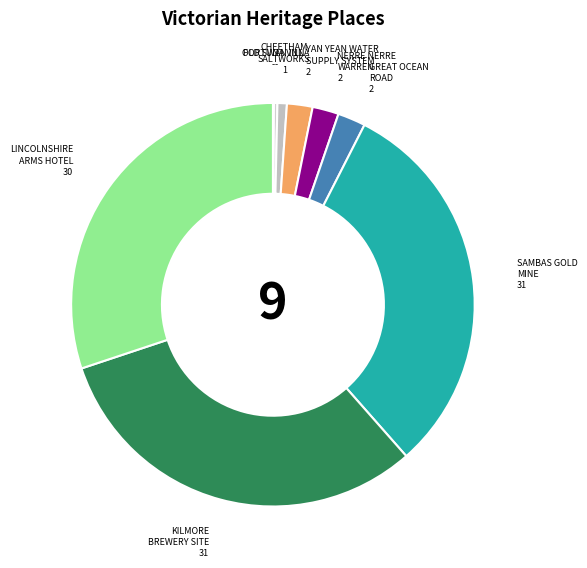

Combined, do YAN YEAN WATER SUPPLY SYSTEM and CHEETHAM SALTWORKS account for over 50%?

No